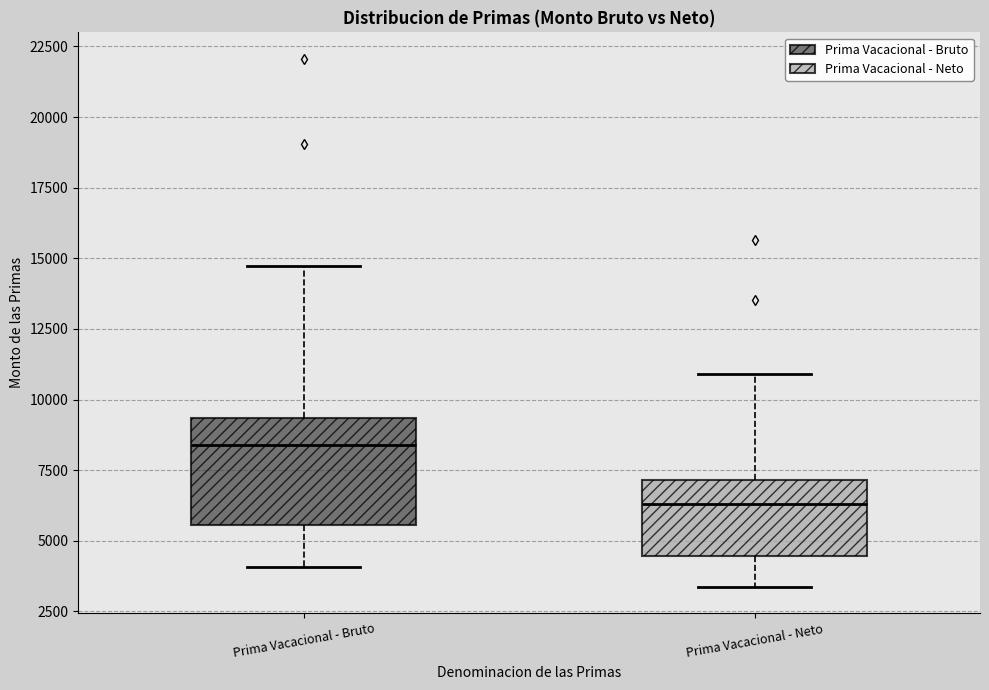

Comparing the boxes themselves (not the whiskers), which one is the tallest?

Prima Vacacional - Bruto